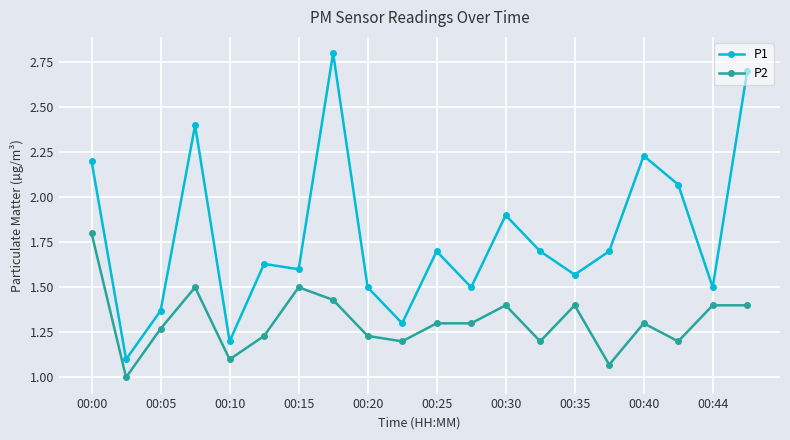

Which series has the largest total across all categories?

P1